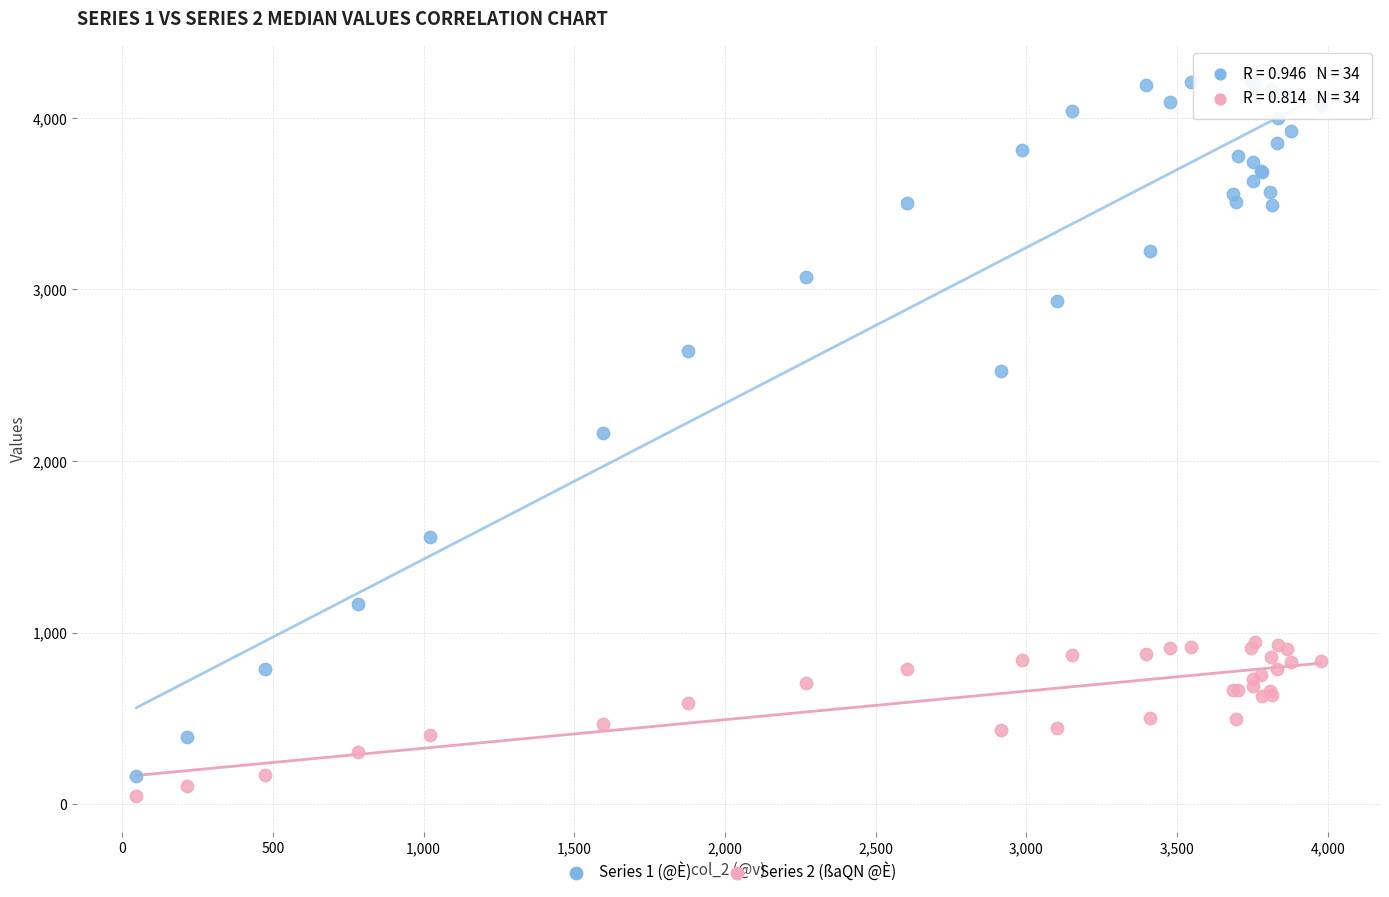

Which series reaches the maximum Y coordinate?

Series 1 (@È)